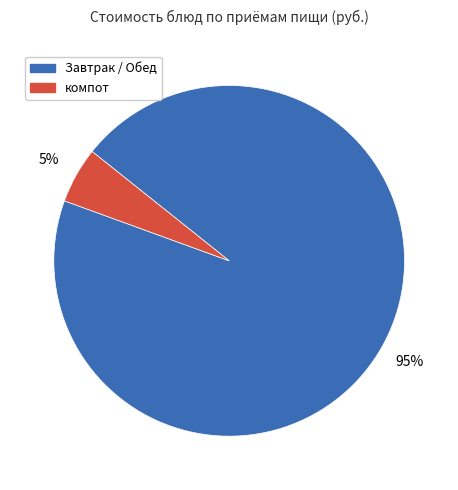

To the nearest percent, what is the difference between the largest and smallest slice percentages?

90%